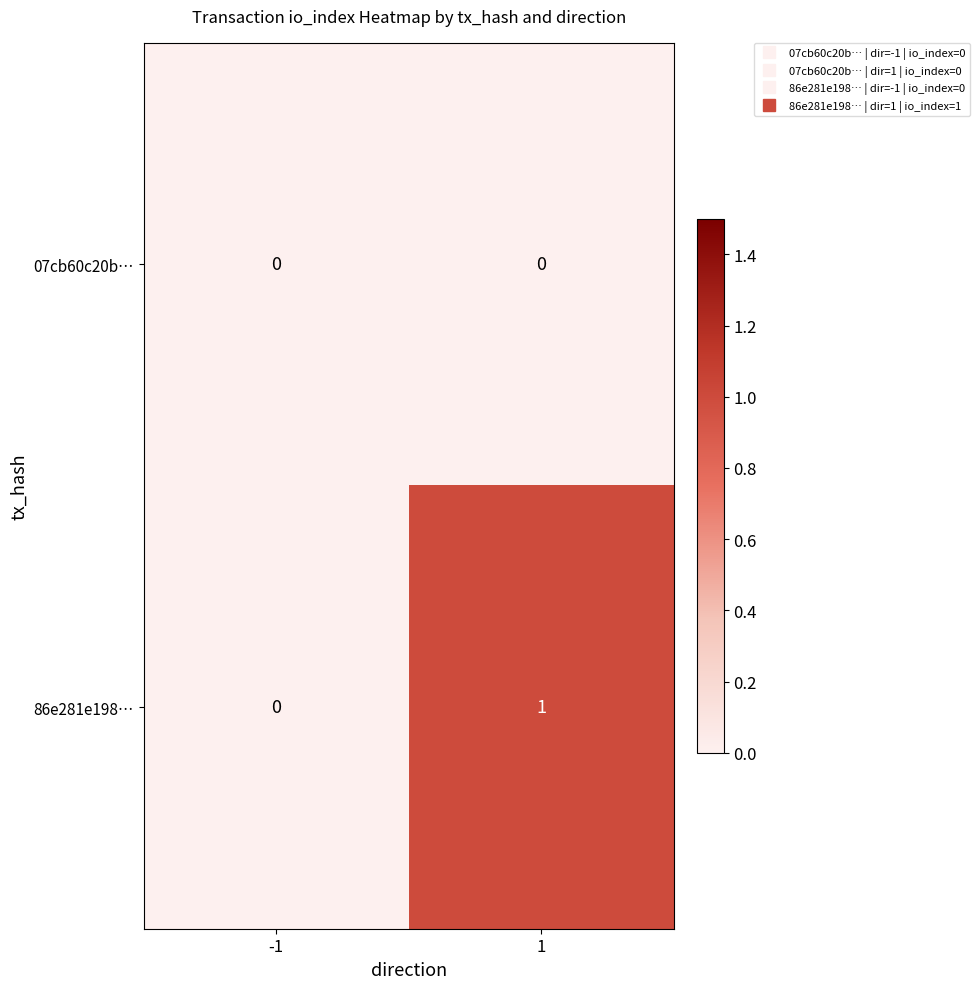

What is the greatest value displayed?

1